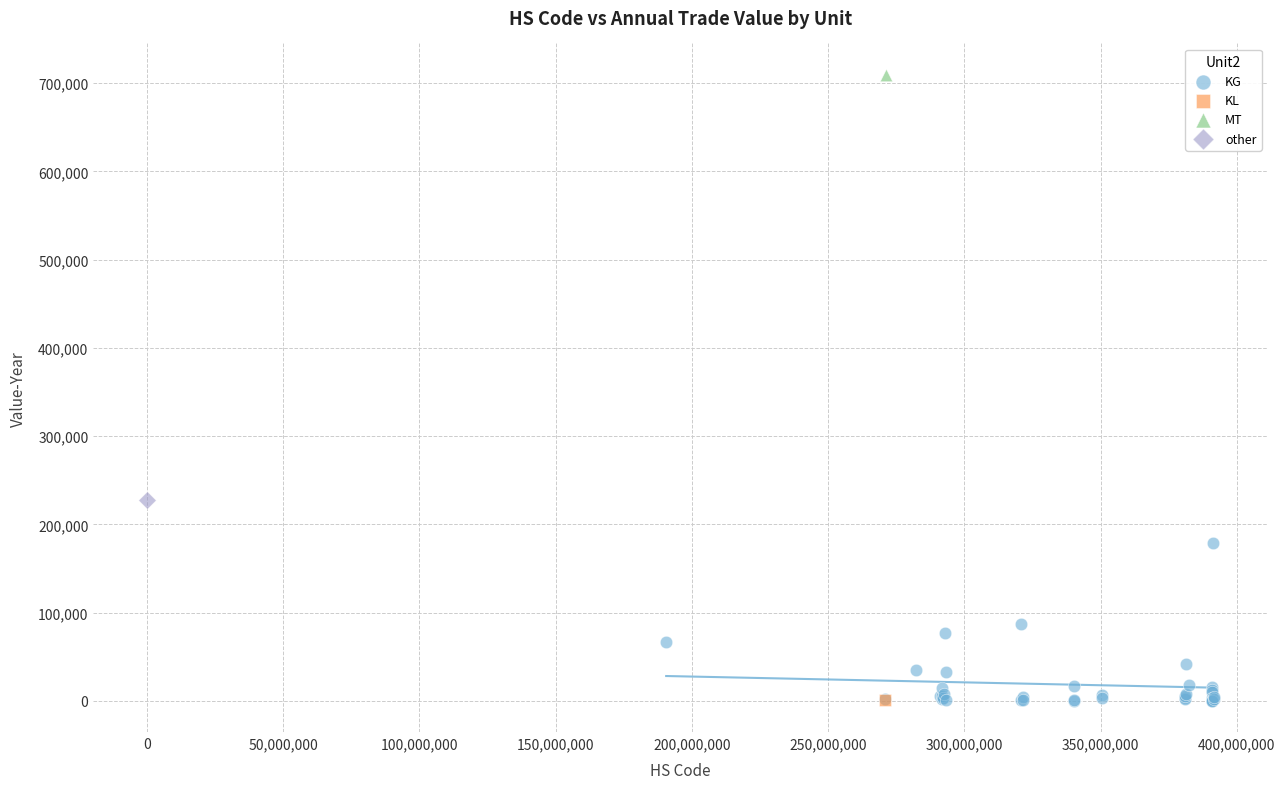

What are all the series names shown in the legend?

KG, KL, MT, other